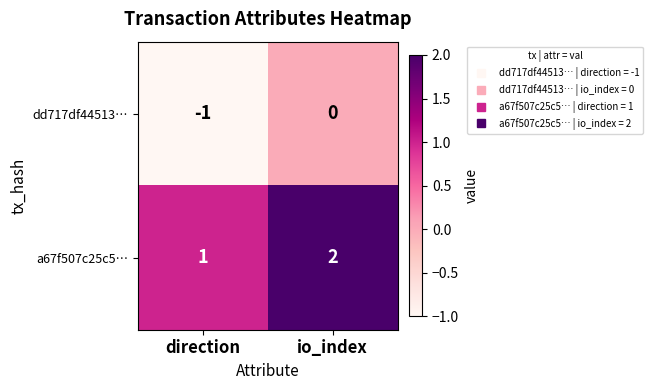

Which category has the lowest value in the dd717df44513… series?

direction